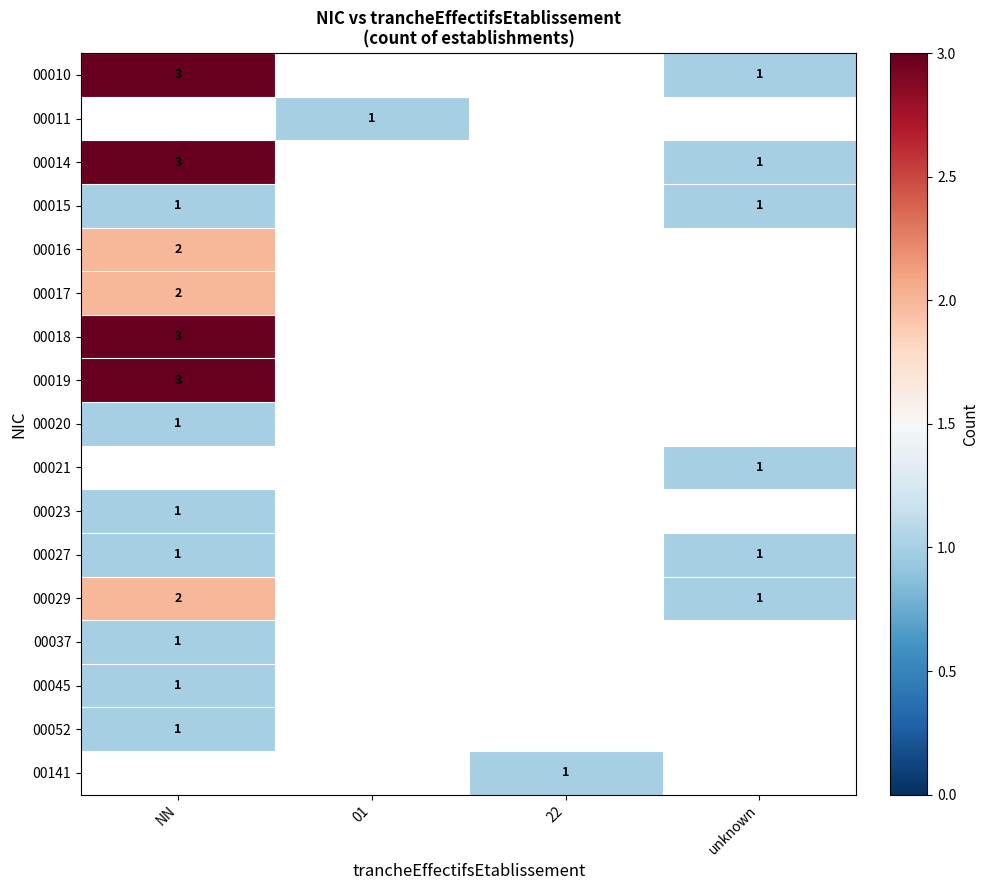

The value of 00141 at 22 is 1. True or false?

True